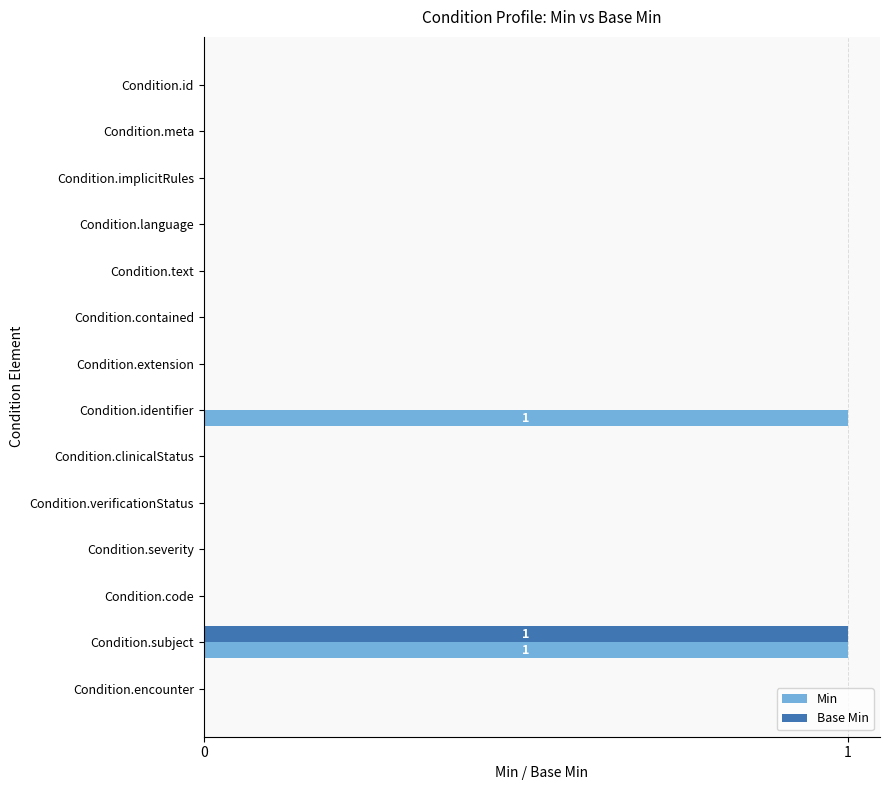

What is the sum of all Base Min values?

1